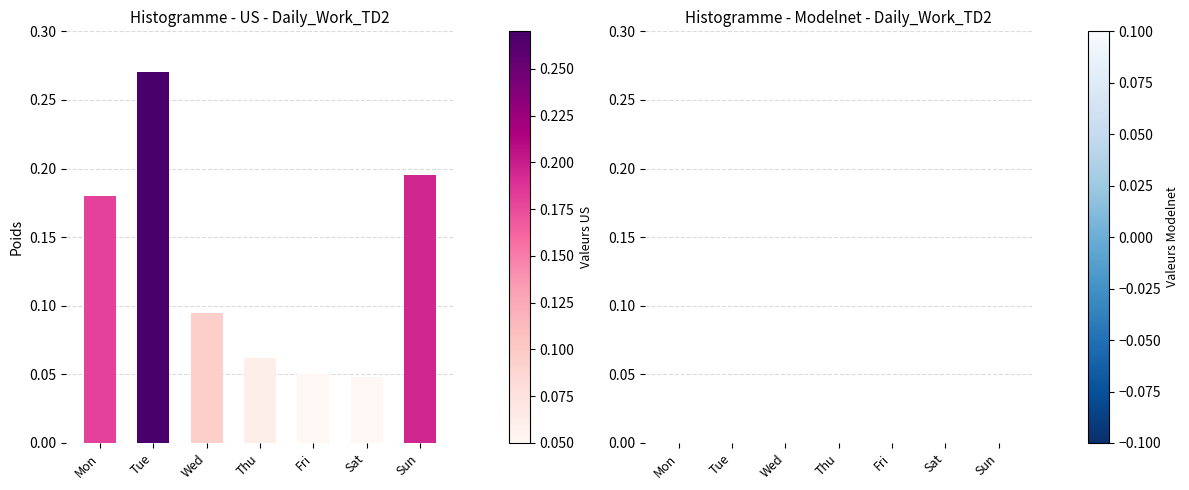

What is the sum of all values?

0.9